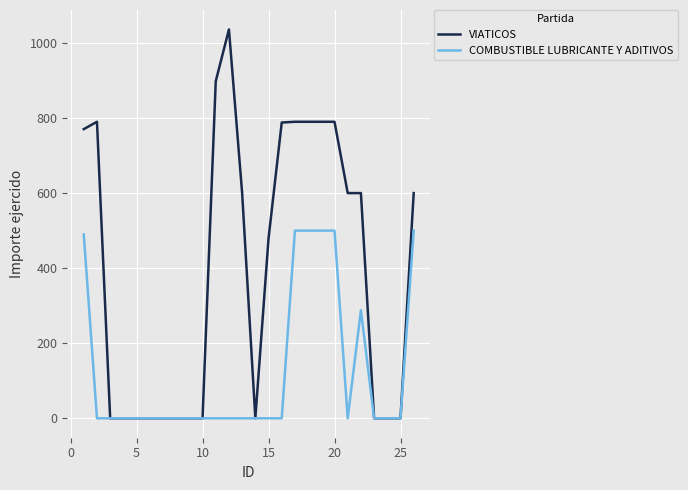

Which series has the widest spread of values?

VIATICOS